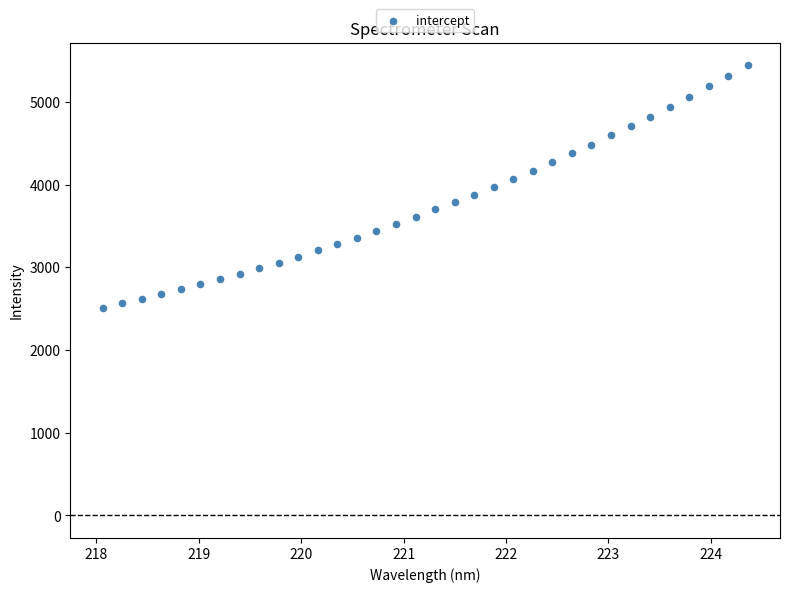

What is the range of Y values (max minus min)?

2930.7